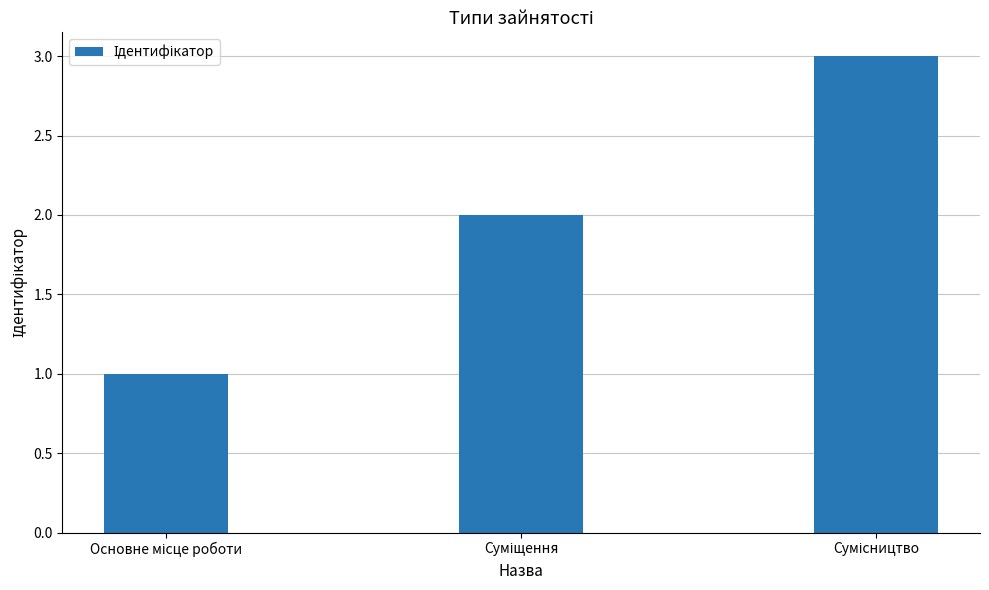

What is the value of the 3rd bar from the left?

3